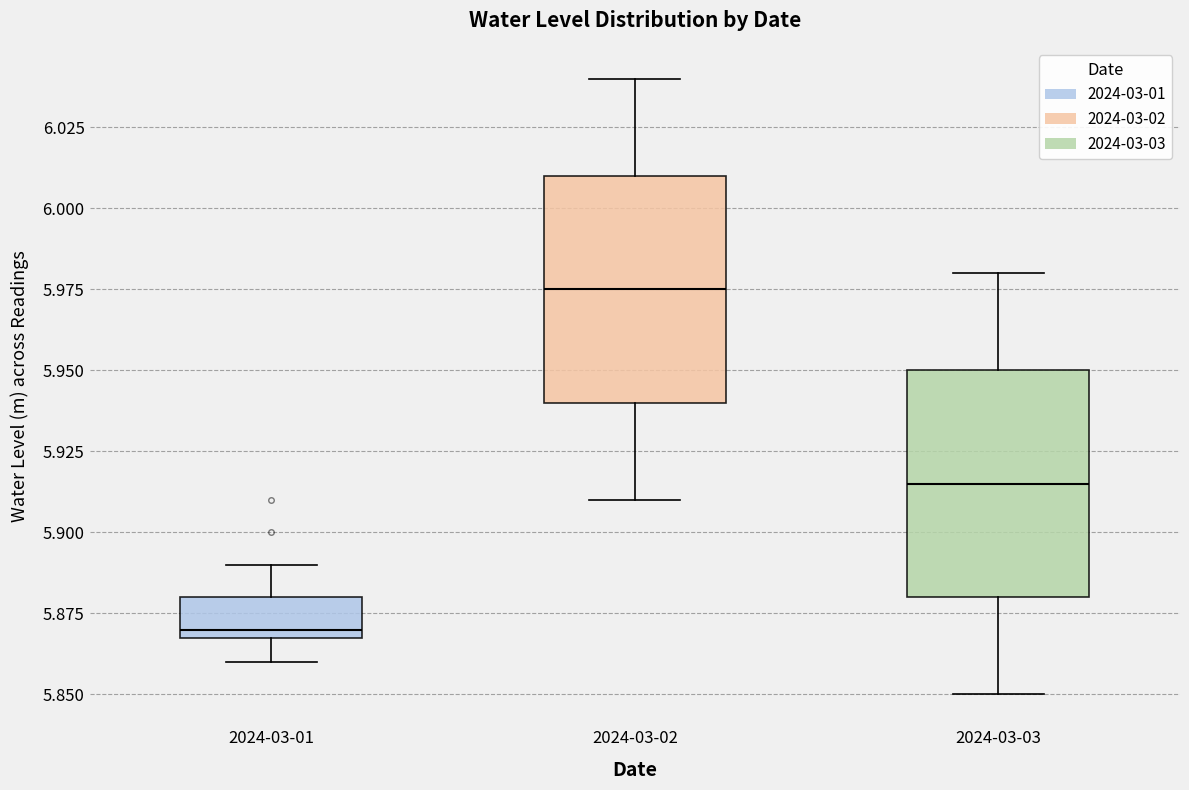

Which box has the lowest median line?

2024-03-01